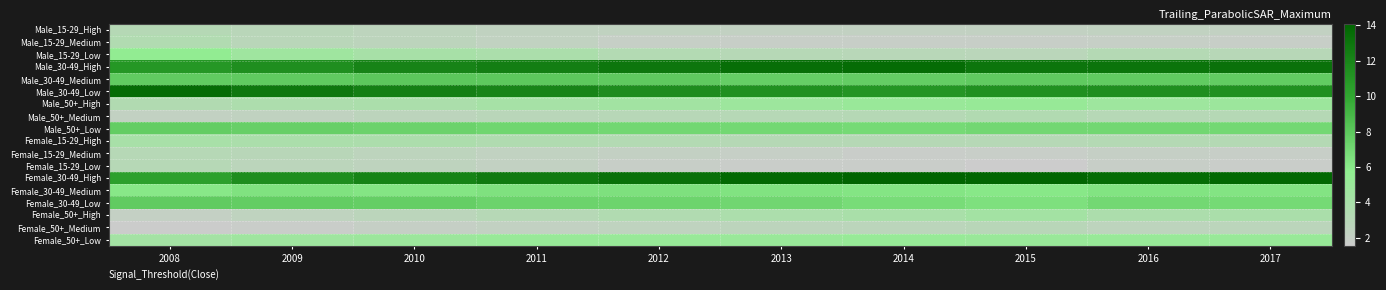

Reading left to right, extract all data points from this chart.

Male_15-29_High: 2008=3.1	2009=2.8	2010=2.5	2011=2.4	2012=2.4	2013=2.2	2014=2.2	2015=2.2	2016=2.3	2017=2.3
Male_15-29_Medium: 2008=3.4	2009=2.9	2010=2.6	2011=2.3	2012=1.9	2013=1.9	2014=1.9	2015=1.9	2016=2.0	2017=1.9
Male_15-29_Low: 2008=5.6	2009=4.6	2010=4.1	2011=3.8	2012=3.3	2013=3.0	2014=2.9	2015=2.8	2016=3.2	2017=3.0
Male_30-49_High: 2008=10.9	2009=11.5	2010=12.1	2011=12.5	2012=13.0	2013=13.4	2014=13.6	2015=13.0	2016=13.1	2017=13.2
Male_30-49_Medium: 2008=7.8	2009=7.9	2010=8.1	2011=8.0	2012=7.9	2013=7.6	2014=7.7	2015=7.8	2016=7.8	2017=7.7
Male_30-49_Low: 2008=13.6	2009=12.9	2010=12.4	2011=12.1	2012=11.6	2013=11.4	2014=11.0	2015=11.3	2016=11.5	2017=11.3
Male_50+_High: 2008=3.4	2009=3.7	2010=3.8	2011=4.2	2012=4.5	2013=4.8	2014=5.0	2015=5.2	2016=4.7	2017=4.9
Male_50+_Medium: 2008=2.2	2009=2.4	2010=2.6	2011=2.8	2012=3.0	2013=3.0	2014=3.1	2015=3.4	2016=3.1	2017=3.1
Male_50+_Low: 2008=7.7	2009=7.6	2010=7.3	2011=7.2	2012=7.1	2013=7.0	2014=6.9	2015=7.1	2016=7.0	2017=7.0
Female_15-29_High: 2008=4.0	2009=3.8	2010=3.7	2011=3.5	2012=3.3	2013=3.1	2014=3.1	2015=3.1	2016=3.2	2017=3.2
Female_15-29_Medium: 2008=3.1	2009=2.9	2010=2.5	2011=2.3	2012=2.2	2013=1.9	2014=1.7	2015=1.8	2016=2.0	2017=1.9
Female_15-29_Low: 2008=3.1	2009=2.7	2010=2.5	2011=2.2	2012=1.9	2013=1.8	2014=1.7	2015=1.5	2016=1.8	2017=1.7
Female_30-49_High: 2008=10.4	2009=11.5	2010=12.2	2011=12.7	2012=13.3	2013=13.8	2014=14.1	2015=14.0	2016=13.6	2017=13.8
Female_30-49_Medium: 2008=6.1	2009=6.4	2010=6.2	2011=6.5	2012=6.5	2013=6.4	2014=6.2	2015=6.1	2016=6.3	2017=6.3
Female_30-49_Low: 2008=7.8	2009=7.7	2010=7.6	2011=7.3	2012=7.3	2013=7.1	2014=6.8	2015=6.5	2016=7.0	2017=6.9
Female_50+_High: 2008=2.0	2009=2.4	2010=2.7	2011=3.0	2012=3.4	2013=3.8	2014=3.9	2015=4.4	2016=3.7	2017=3.9
Female_50+_Medium: 2008=1.6	2009=1.8	2010=2.0	2011=2.2	2012=2.5	2013=2.6	2014=2.7	2015=2.9	2016=2.6	2017=2.7
Female_50+_Low: 2008=4.3	2009=4.6	2010=4.8	2011=5.1	2012=5.1	2013=5.1	2014=5.2	2015=5.1	2016=5.1	2017=5.1